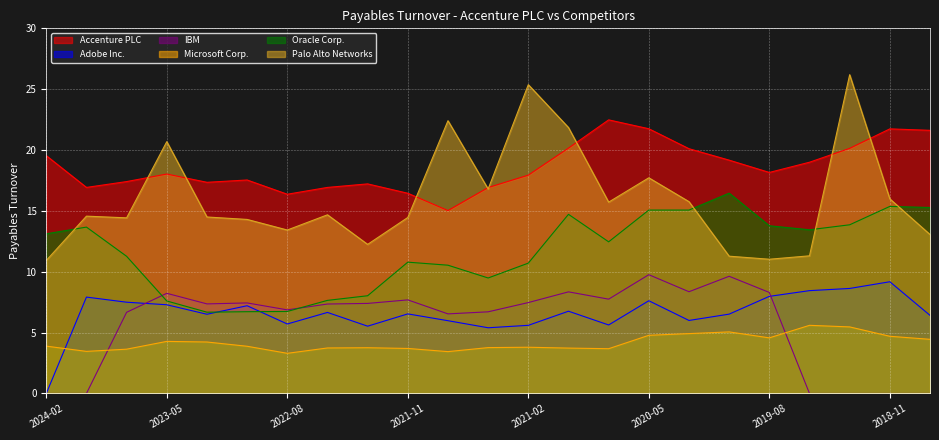

Where is Palo Alto Networks nearest to the value 18?

2020-05